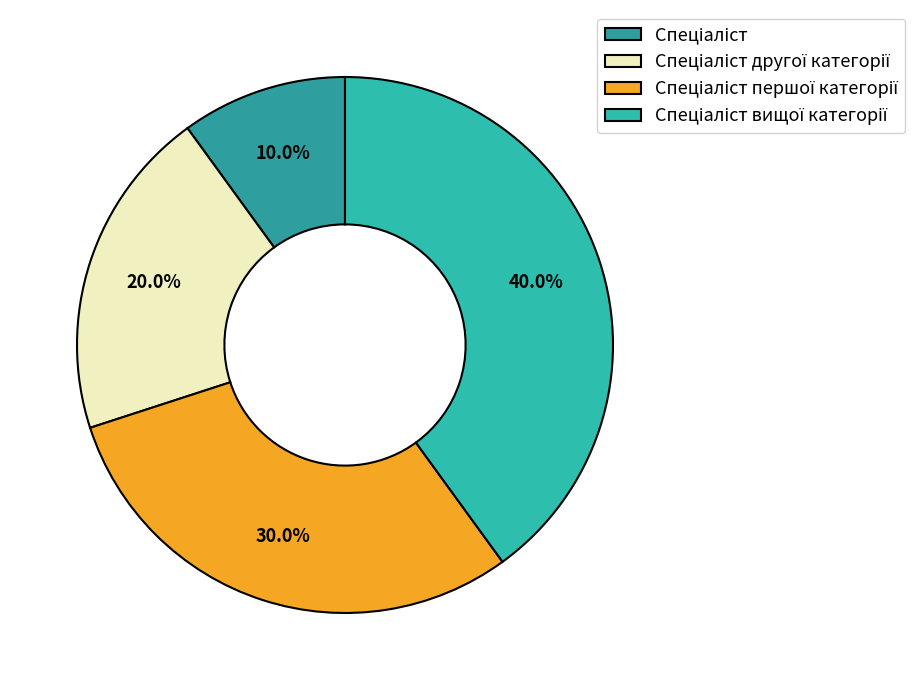

How many slices are in this pie chart?

4